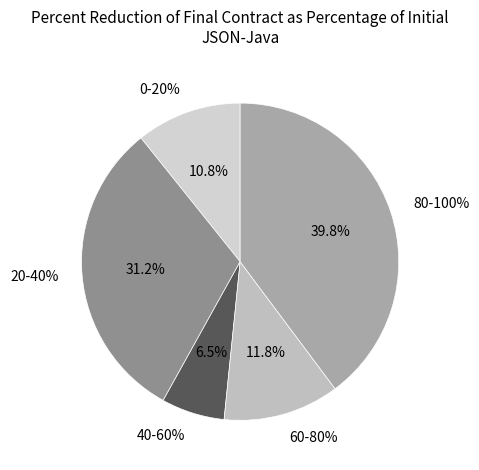

The 2 slice represents 1% of the pie. True or false?

False